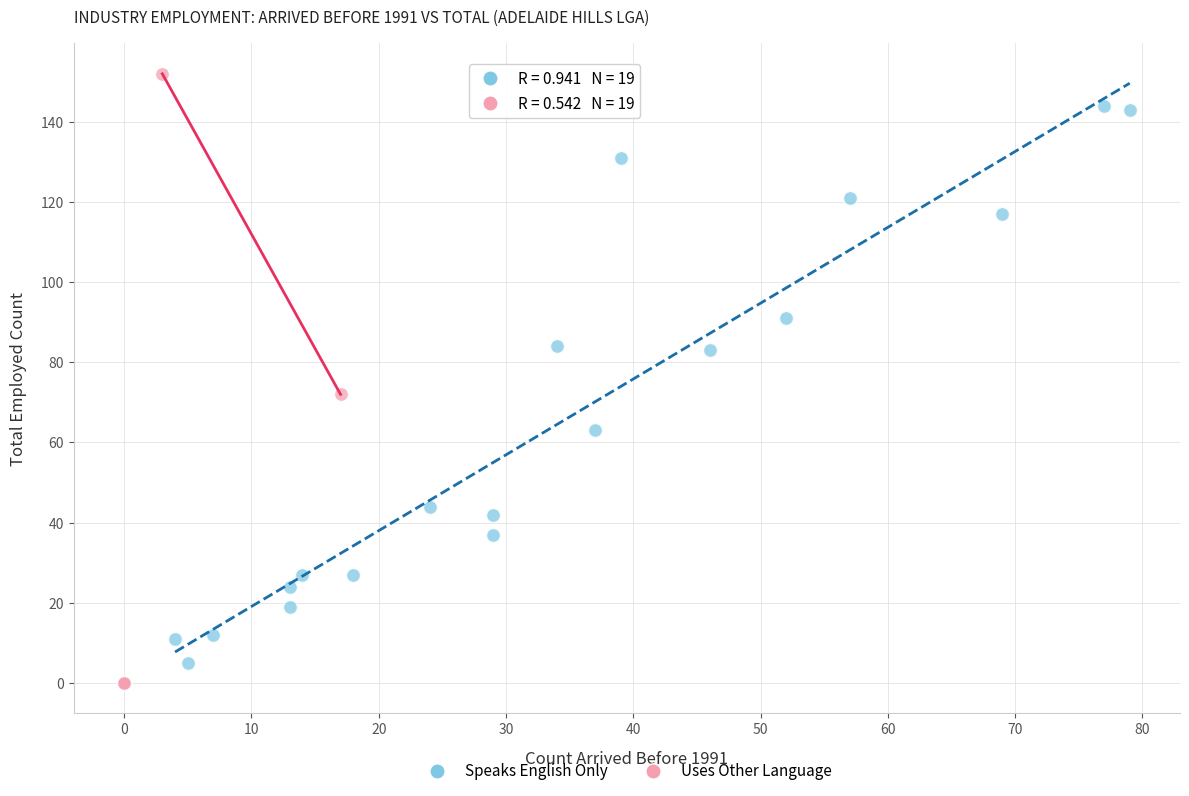

What are all the series names shown in the legend?

Speaks English Only, Uses Other Language